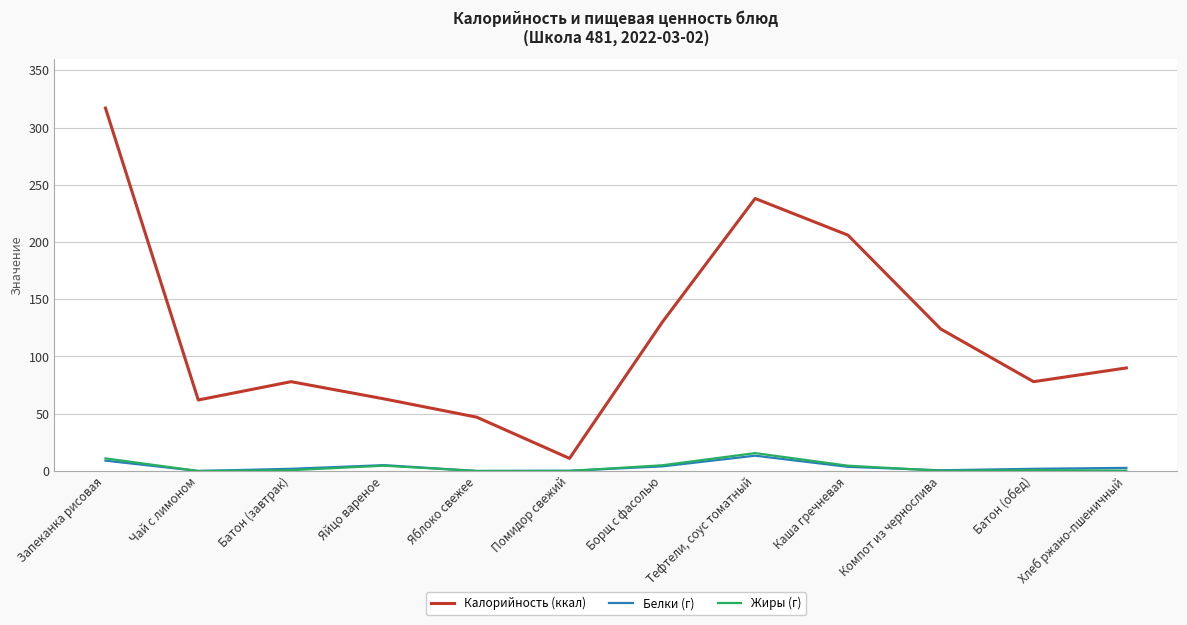

True or false: Калорийность (ккал) has a value of 99.3 at Чай с лимоном.

False